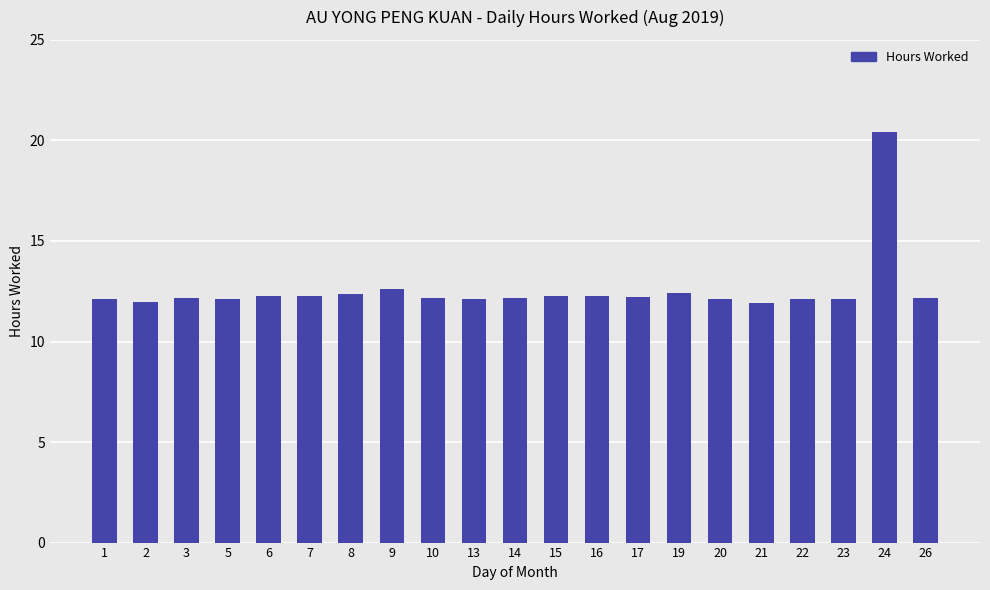

At which category does the chart reach its peak across all series?

24